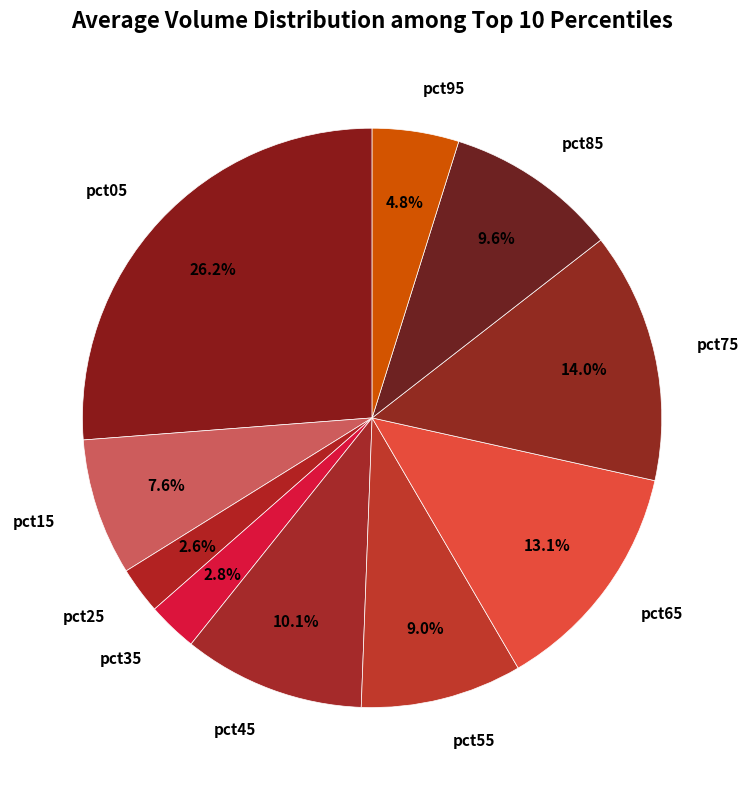

Does any single category account for the majority?

No